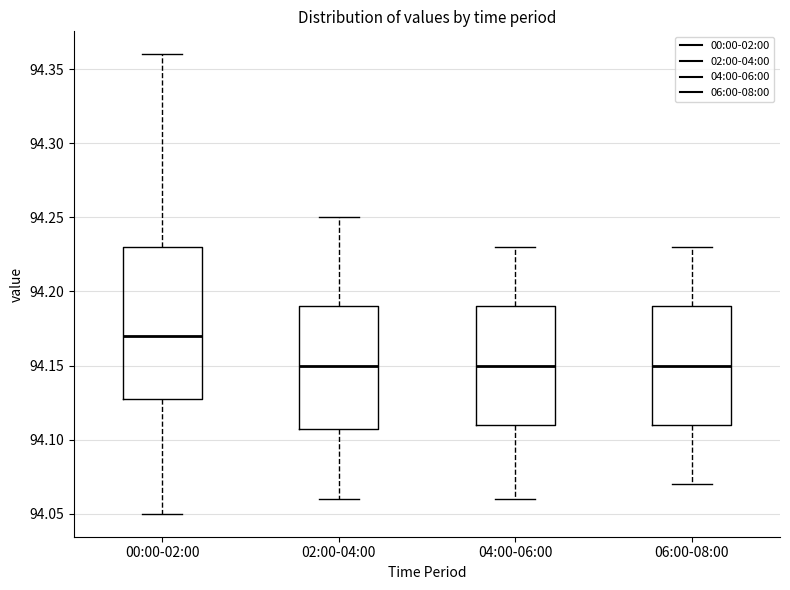

Reading left to right, transcribe this box plot: for each box, give where its median line is, the range the box spans, and where its two whiskers end, as read against the y-axis. The values are not printed on the chart, so give them approximately, as read against the axis.

00:00-02:00: median 94.17, box 94.13 to 94.23, whiskers 94.05 to 94.36
02:00-04:00: median 94.15, box 94.11 to 94.19, whiskers 94.06 to 94.25
04:00-06:00: median 94.15, box 94.11 to 94.19, whiskers 94.06 to 94.23
06:00-08:00: median 94.15, box 94.11 to 94.19, whiskers 94.07 to 94.23